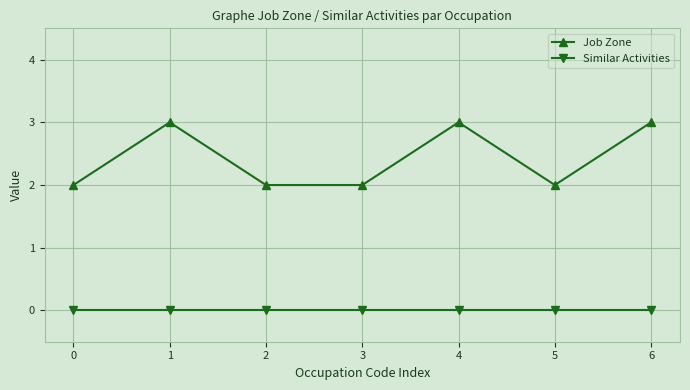

Which series changed the most between 0 and 1?

Job Zone